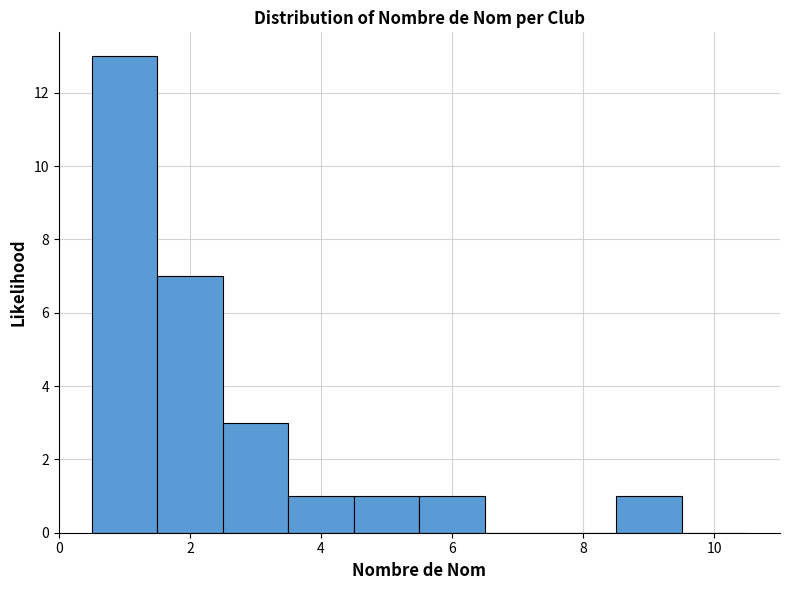

Which range on the x-axis has the tallest bar?

0.5 to 1.5